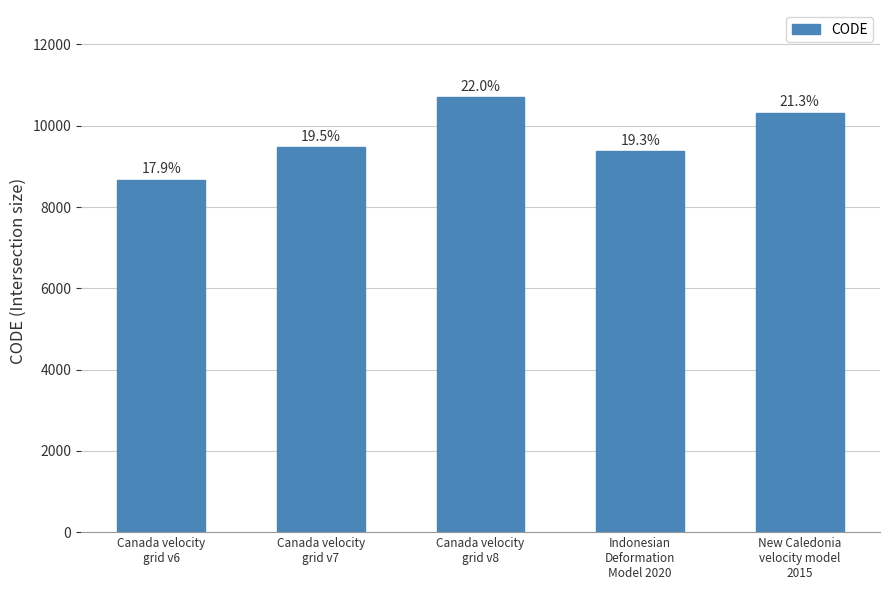

How many bars are there in total?

5